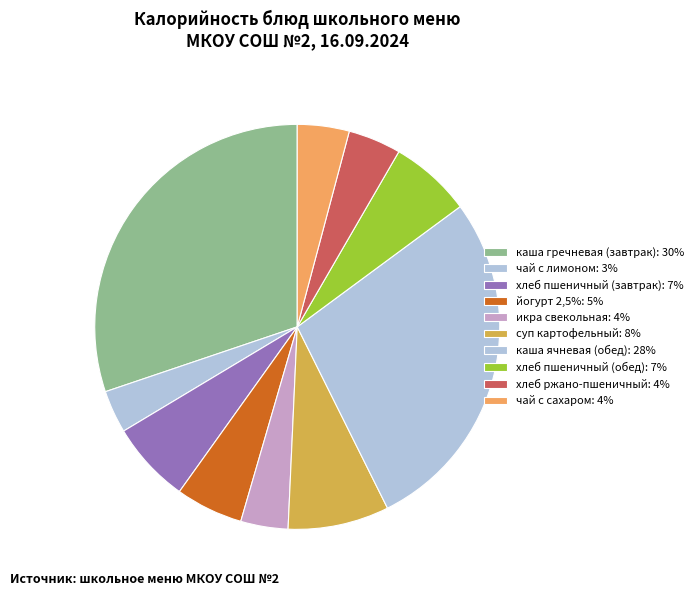

How many segments does this pie chart have?

10